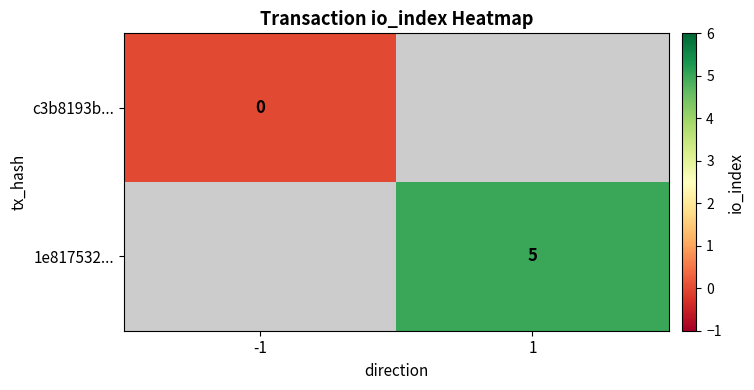

At which category does the chart reach its peak across all series?

1